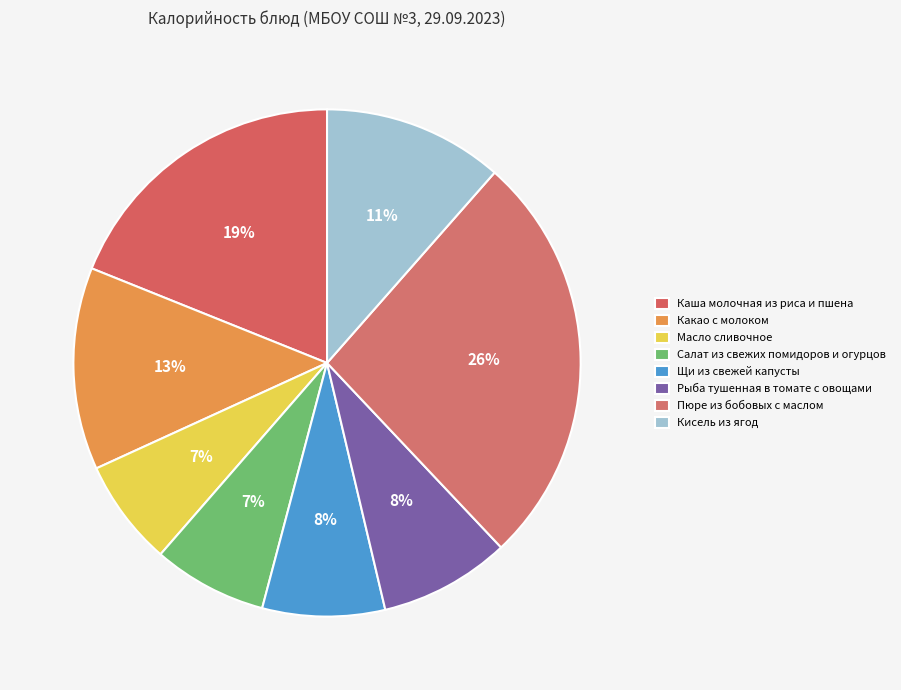

What percentage is the Масло сливочное slice, to the nearest percent?

7%